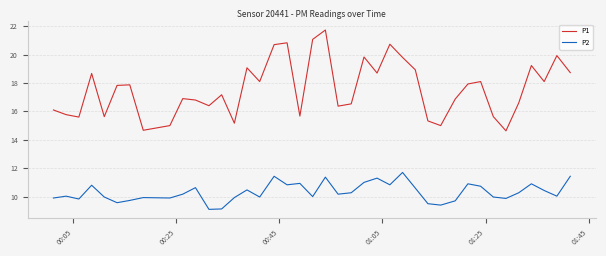

What is the difference between the maximum and minimum values in the P1 series?

7.1